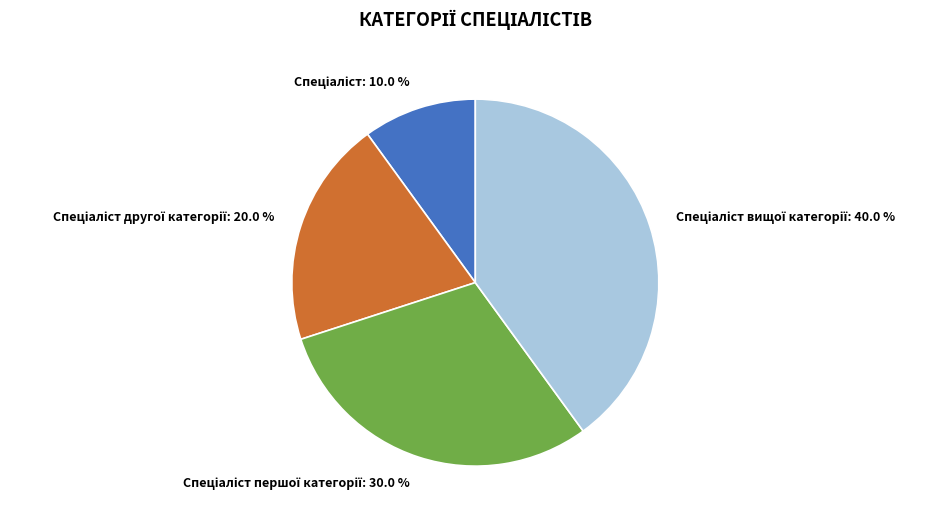

Does any single category account for the majority?

No